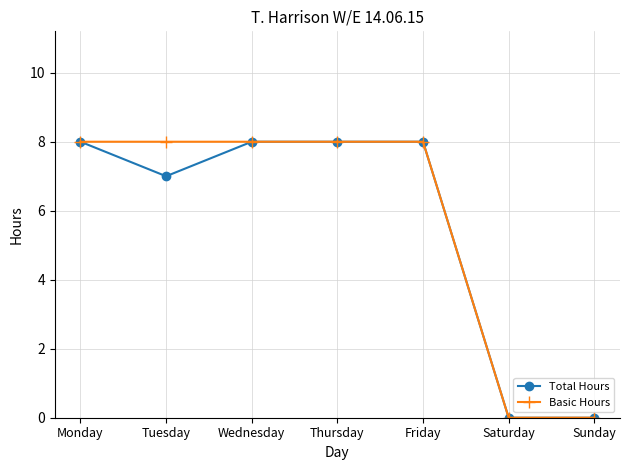

Which series has the largest total across all categories?

Basic Hours